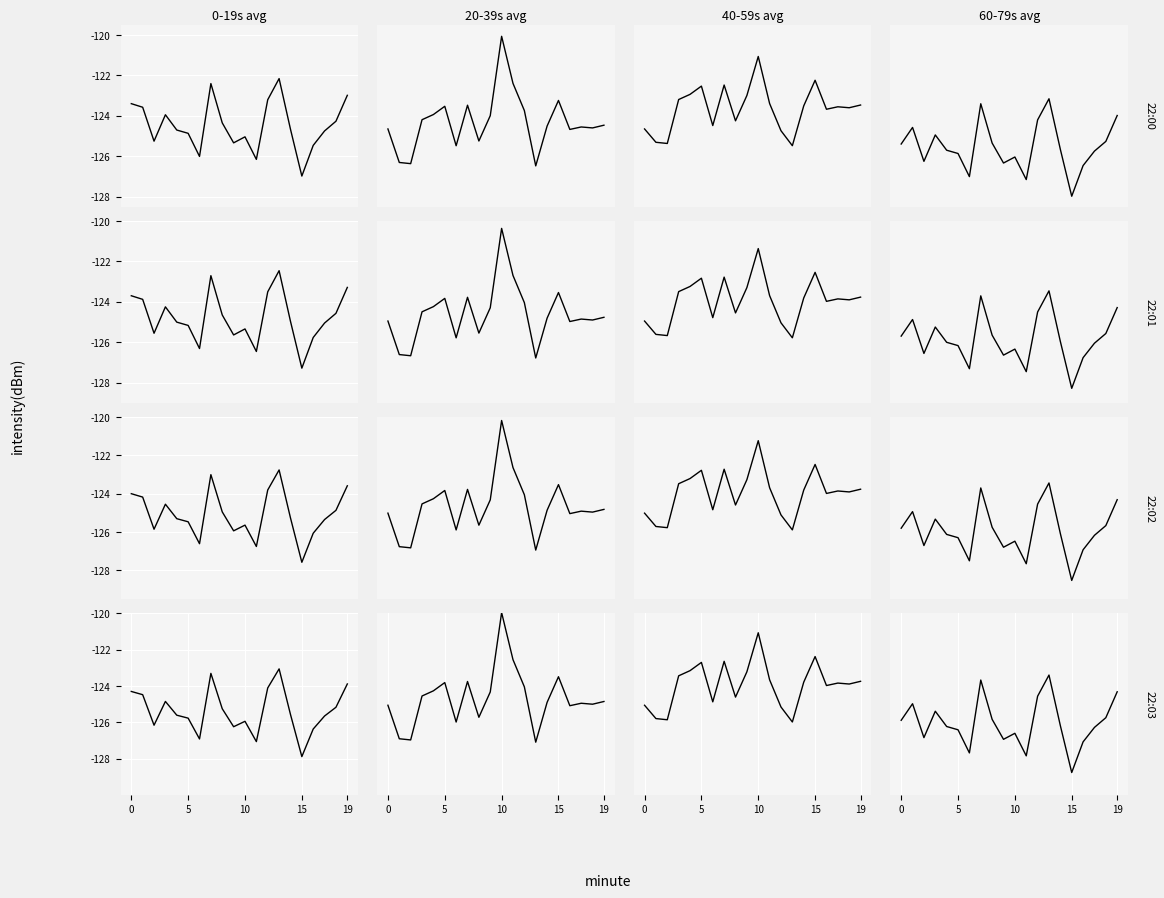

How many distinct data groups are displayed?

4